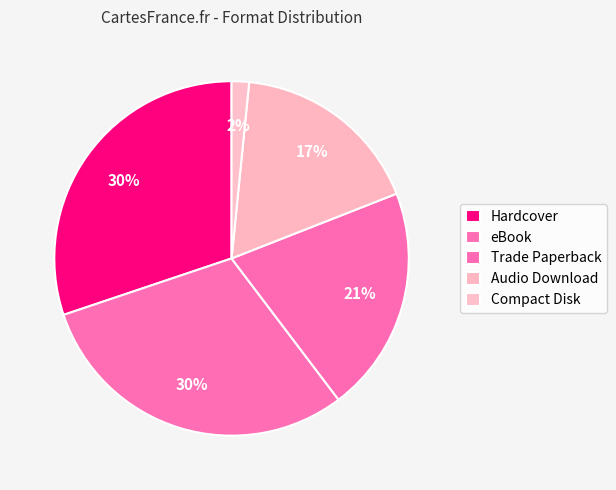

The Compact Disk slice represents 13% of the pie. True or false?

False